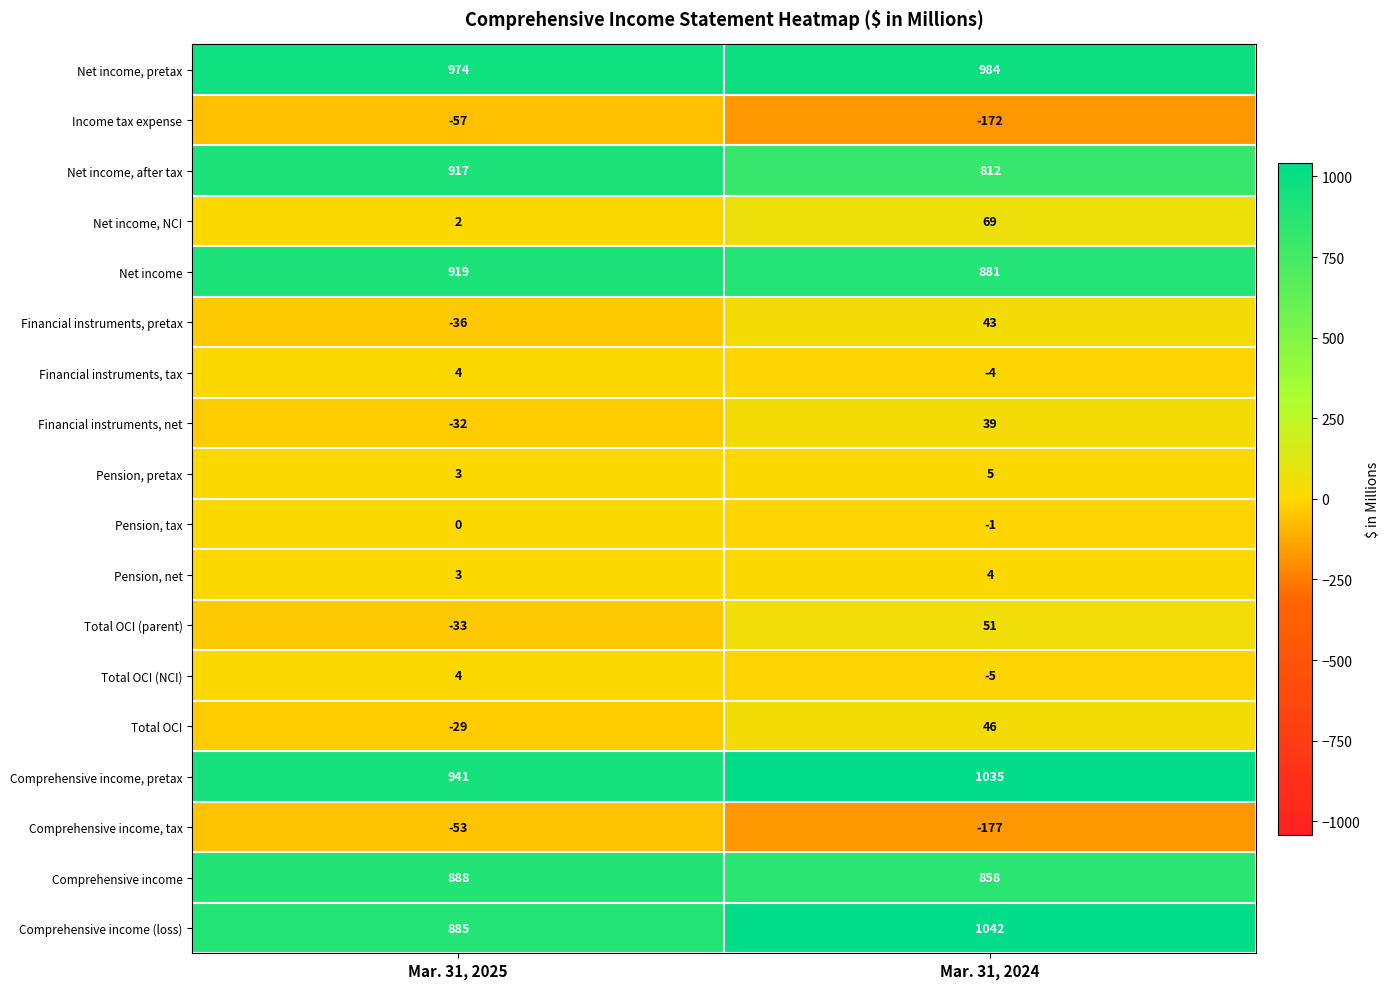

At which category is the sum across all series the highest?

Mar. 31, 2024